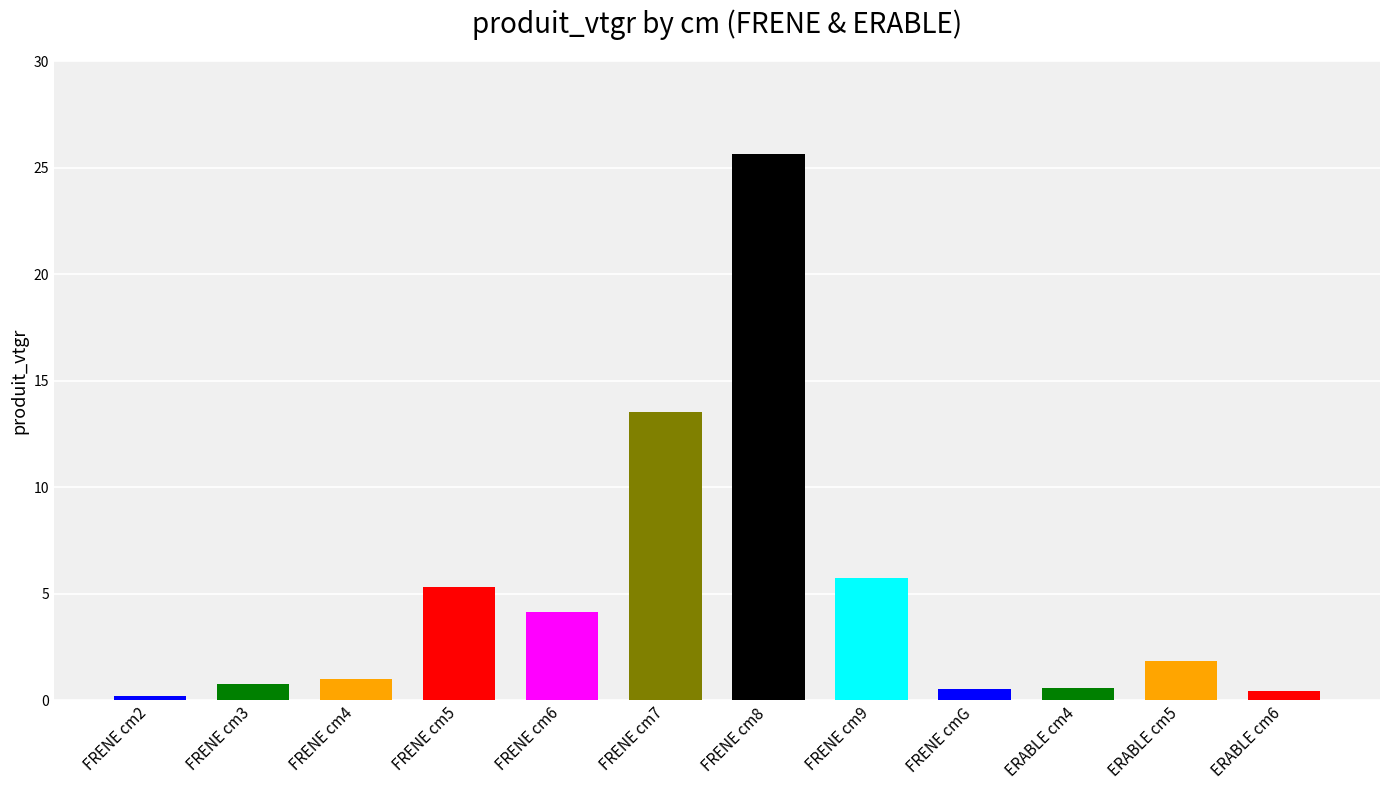

What is the difference between the maximum and minimum values?

25.5